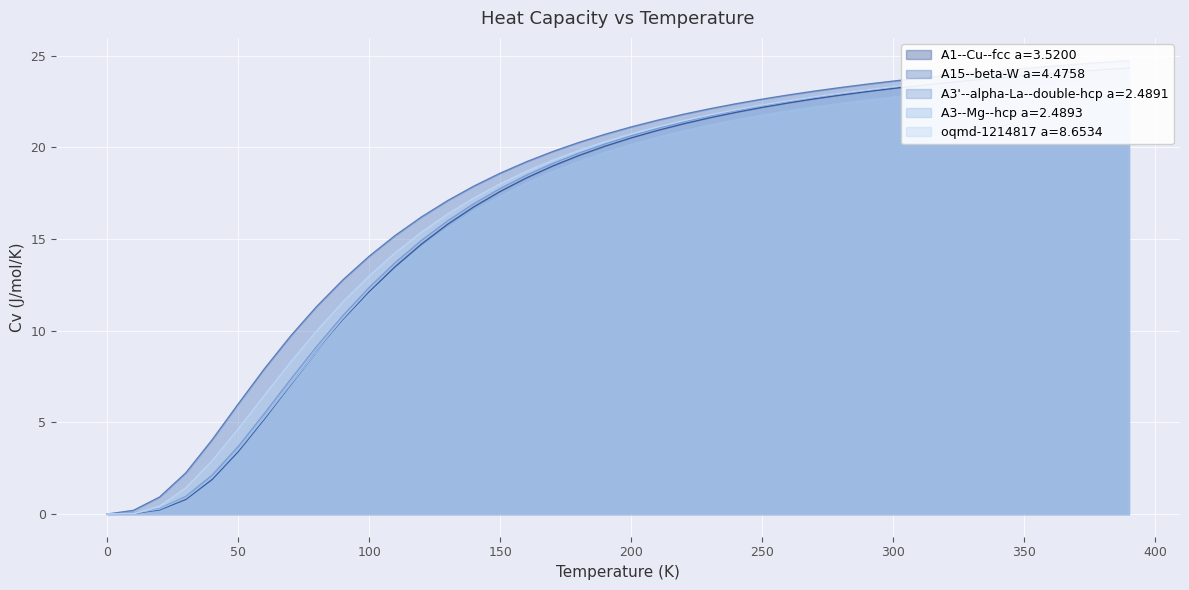

What is the label of the 13th point from the left?

120.0